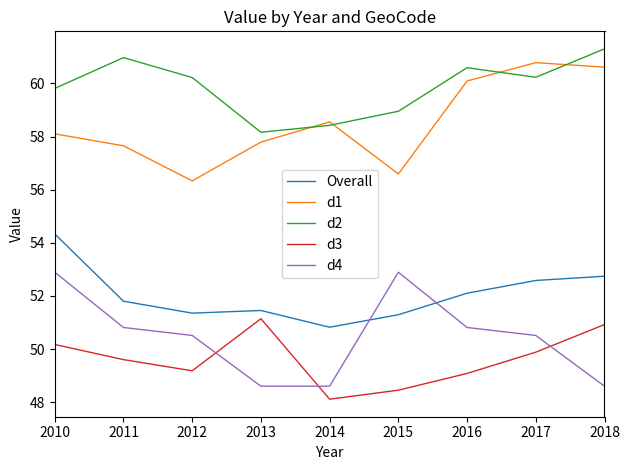

The d4 series shows 73.5 at 2012. True or false?

False